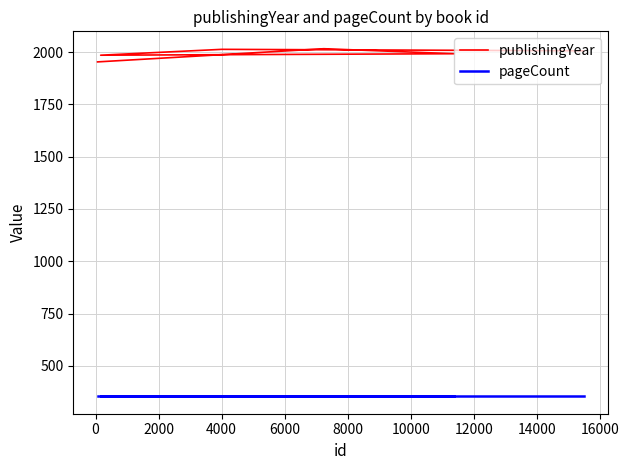

What is the value of the publishingYear point at the 3rd from the left?

1992